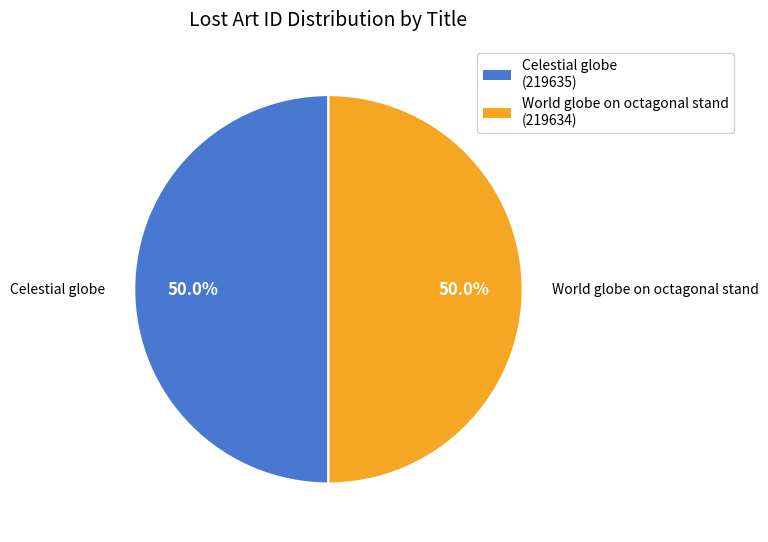

What percentage do Celestial globe and World globe on octagonal stand together represent?

100.0%